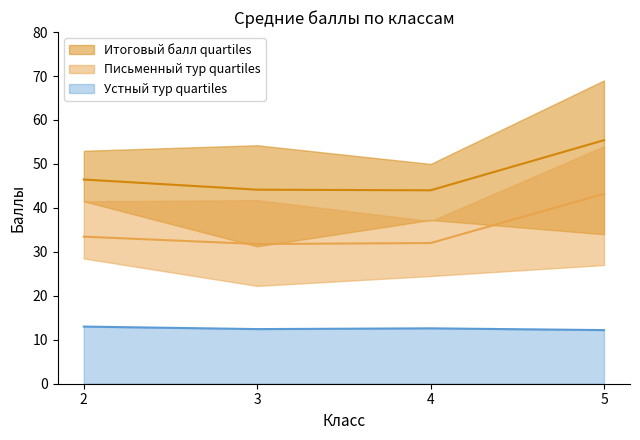

True or false: Устный тур quartiles has a value of 20.7 at 4.

False